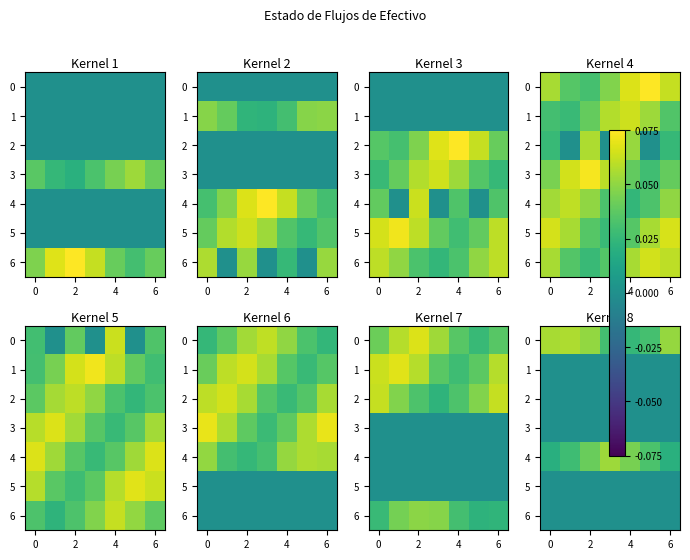

At 6, list the series in order from largest to smallest.

row_4, row_0, row_1, row_2, row_3, row_5, row_6